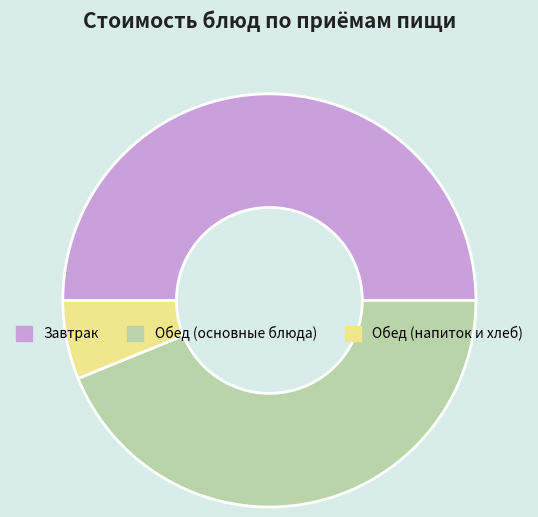

True or false: Завтрак accounts for 55% of the total.

False